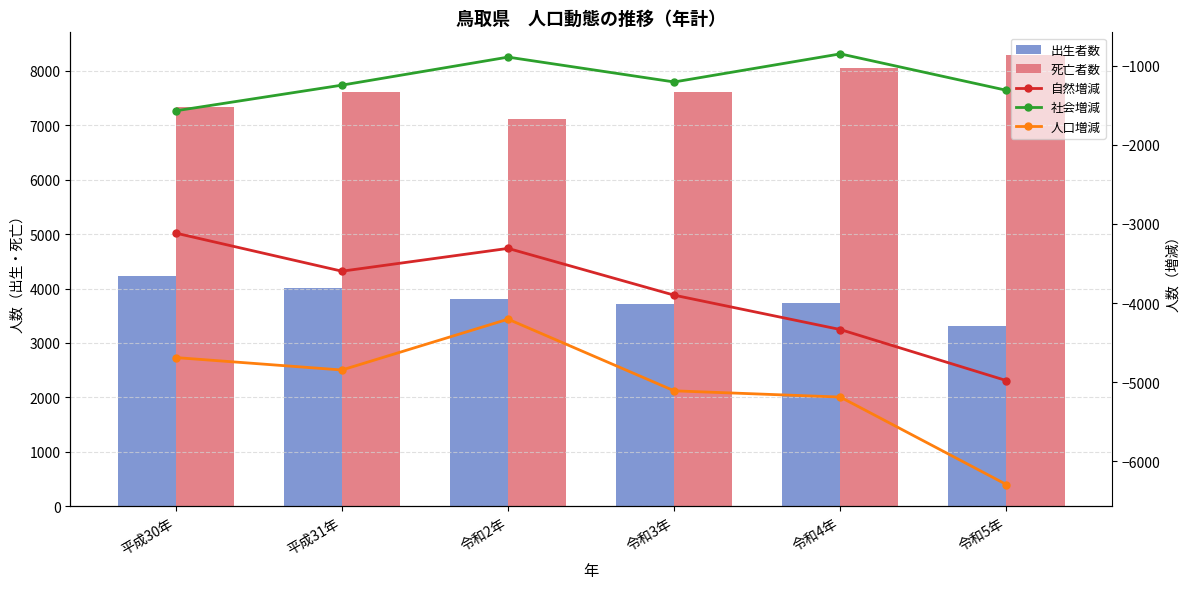

At which label does 出生者数 first exceed 3800?

平成30年